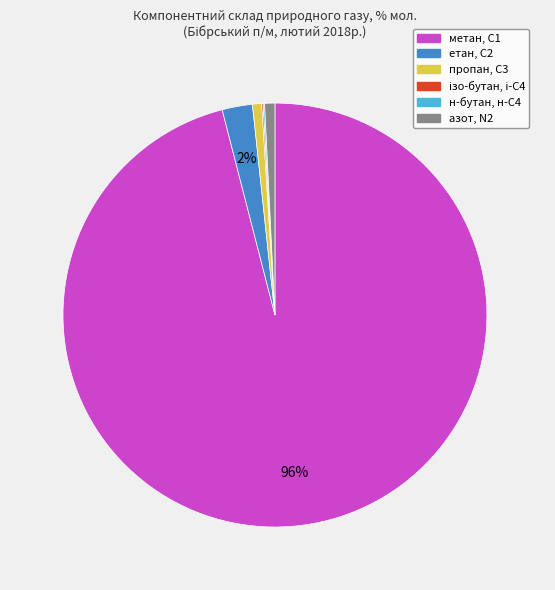

To the nearest percent, what is the average slice percentage?

17%